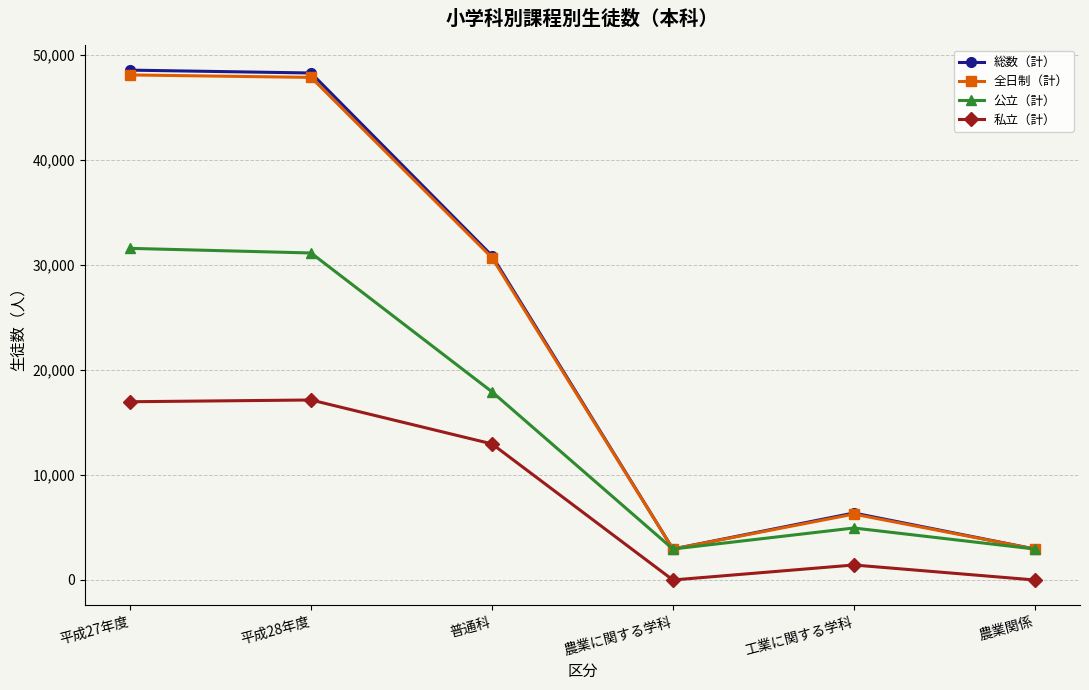

What is the difference between the maximum and minimum values in the 公立（計） series?

28631